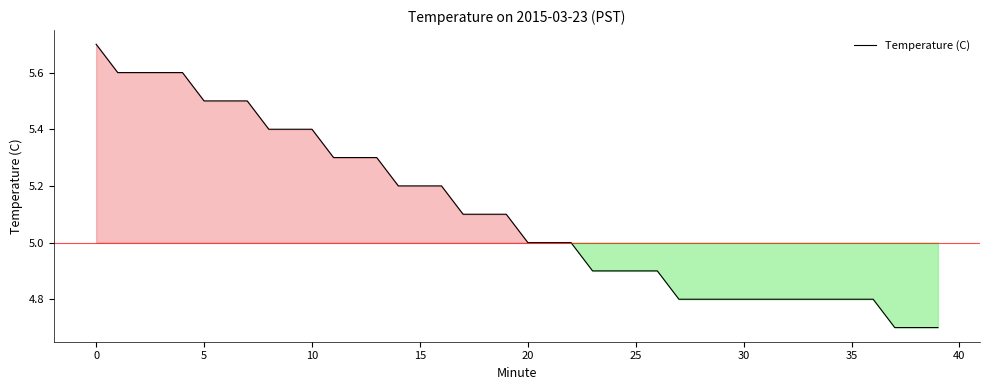

What is the minimum value shown in the chart?

4.7